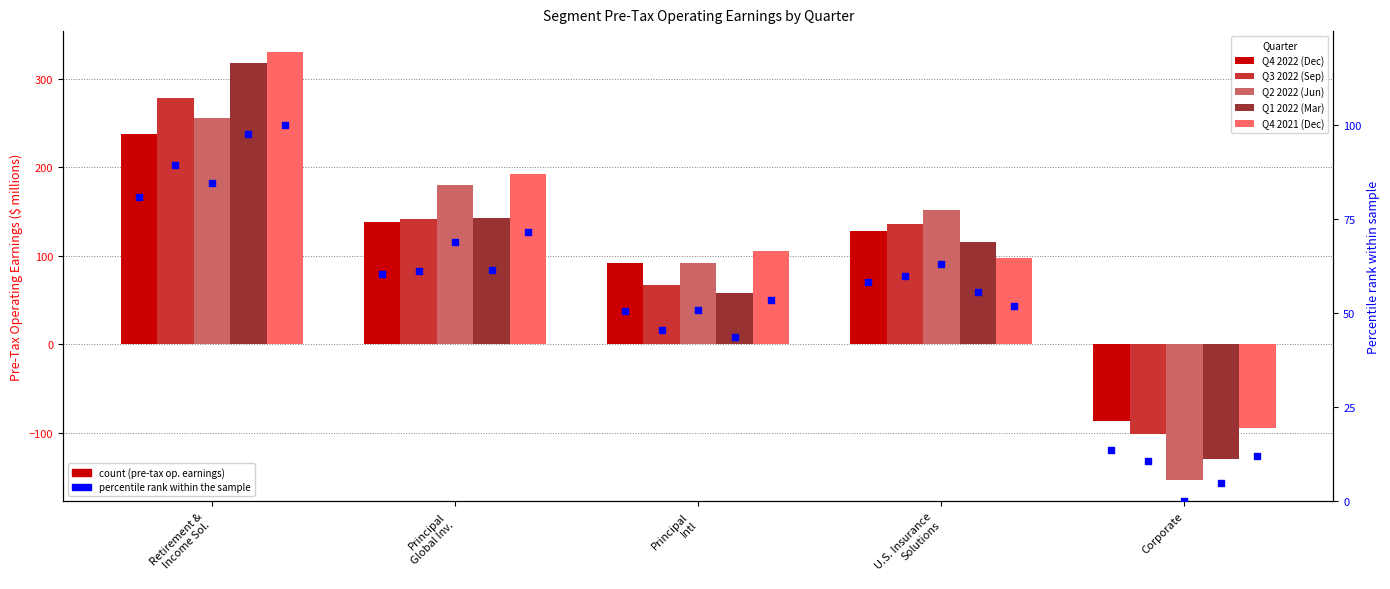

Which series has the largest Y range (max minus min)?

Q1 2022 (Mar)